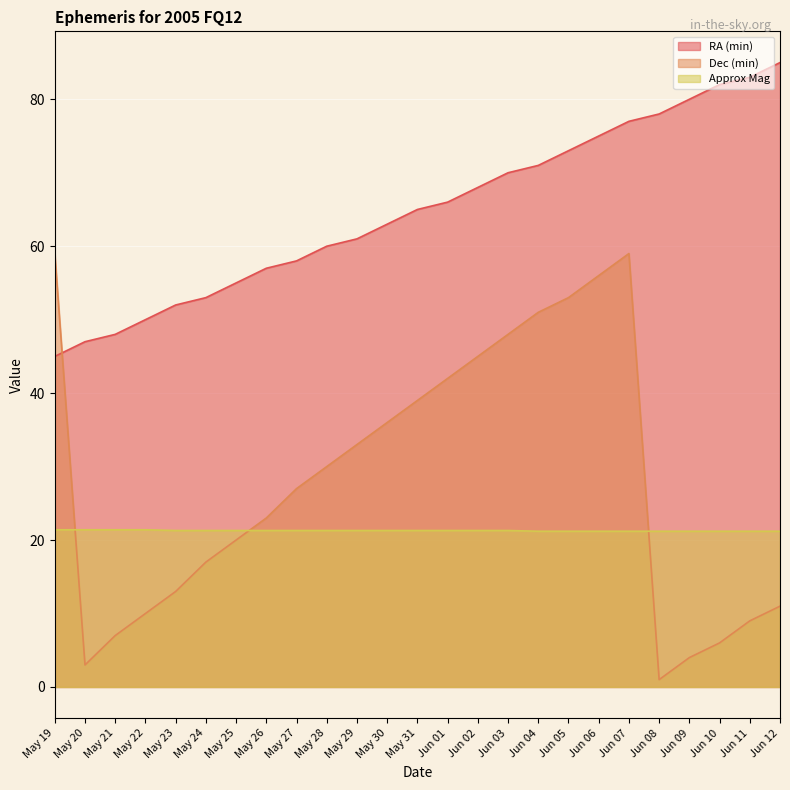

The value of Approx Mag at May 20 is 21.4. True or false?

True